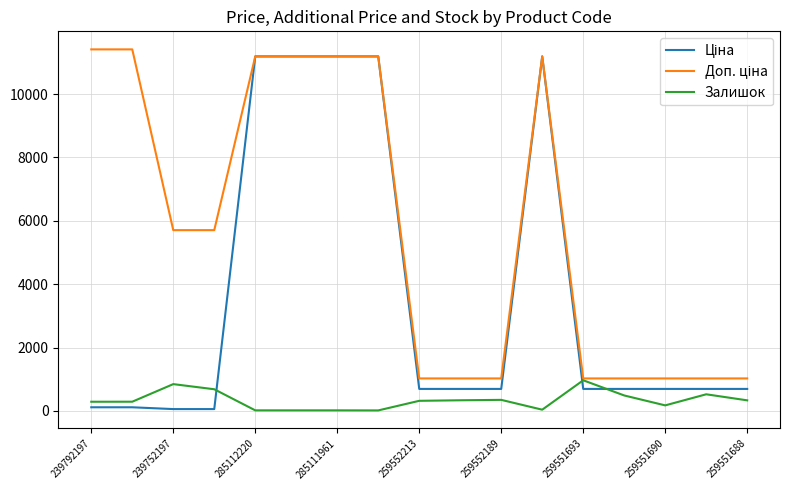

Does the chart display data point markers on the line(s)?

No